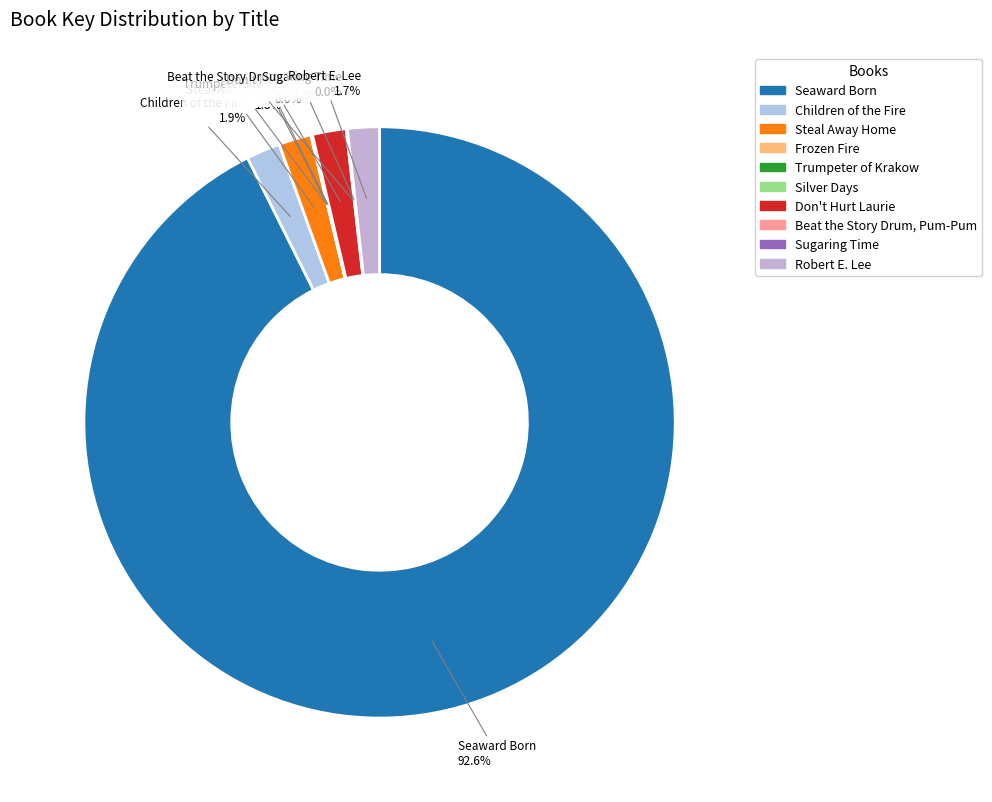

Is Seaward Born the majority of the pie?

Yes